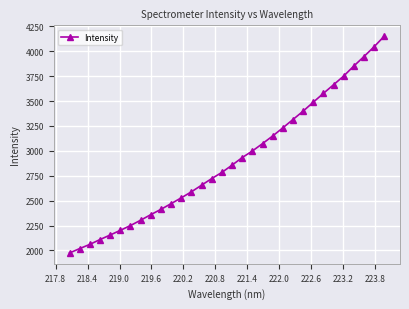

What is the greatest value displayed?

4151.7